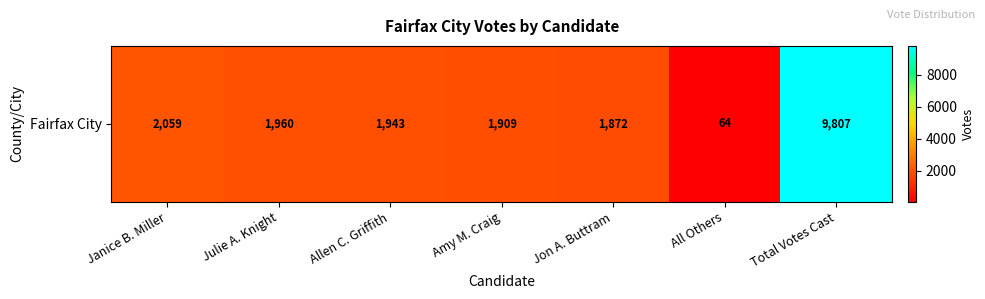

At which category does the chart reach its minimum across all series?

All Others